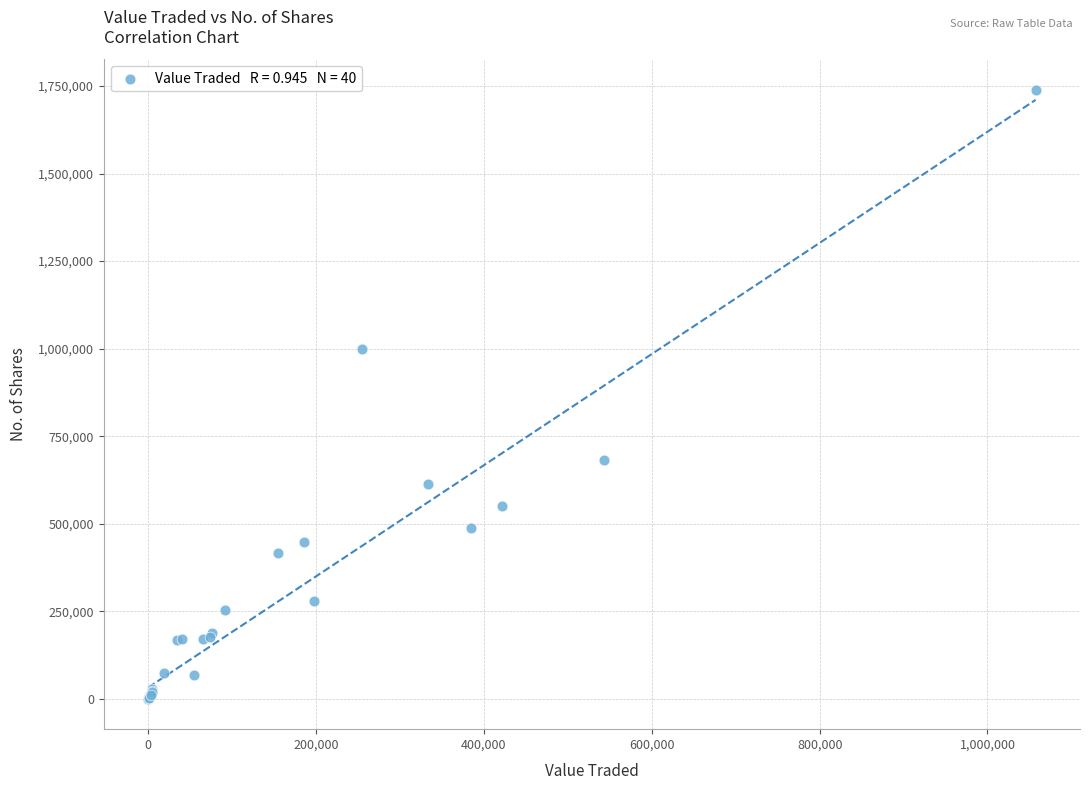

What Y value in the scatter plot is closest to 869889?

1000304